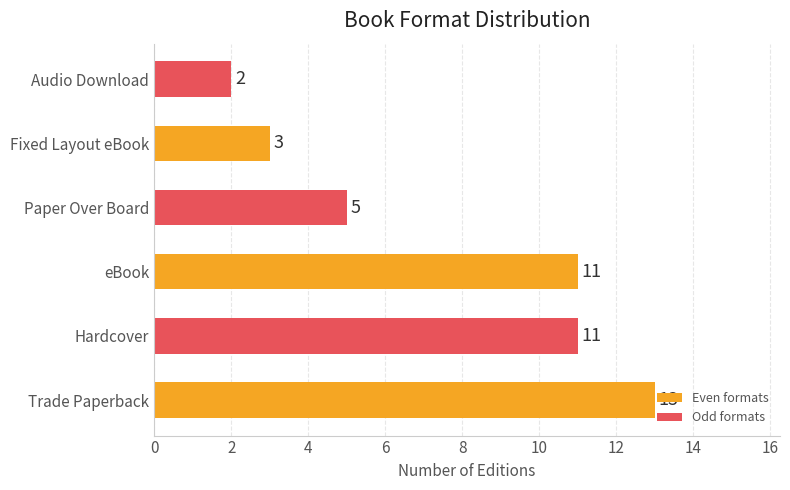

What is the difference between the values at Paper Over Board and Audio Download?

3